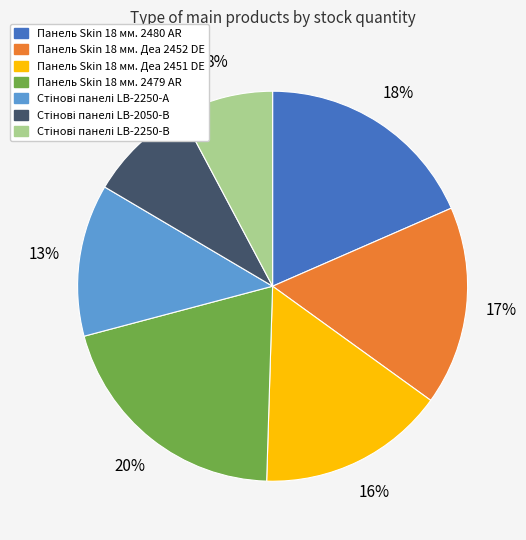

To the nearest percent, what is the average slice percentage?

14%